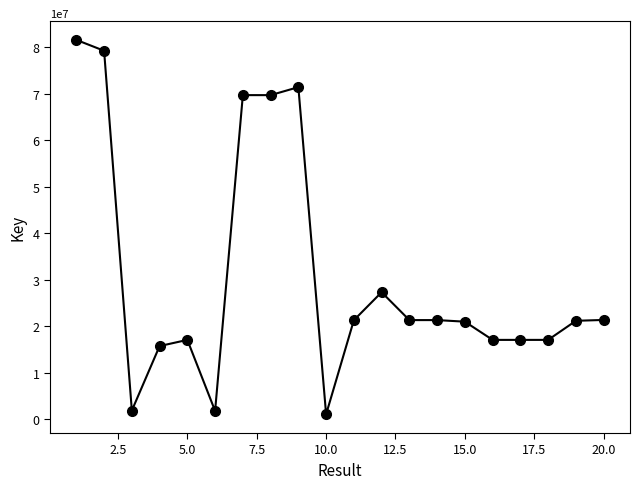

True or false: the data has more than 1 interior local peaks.

True